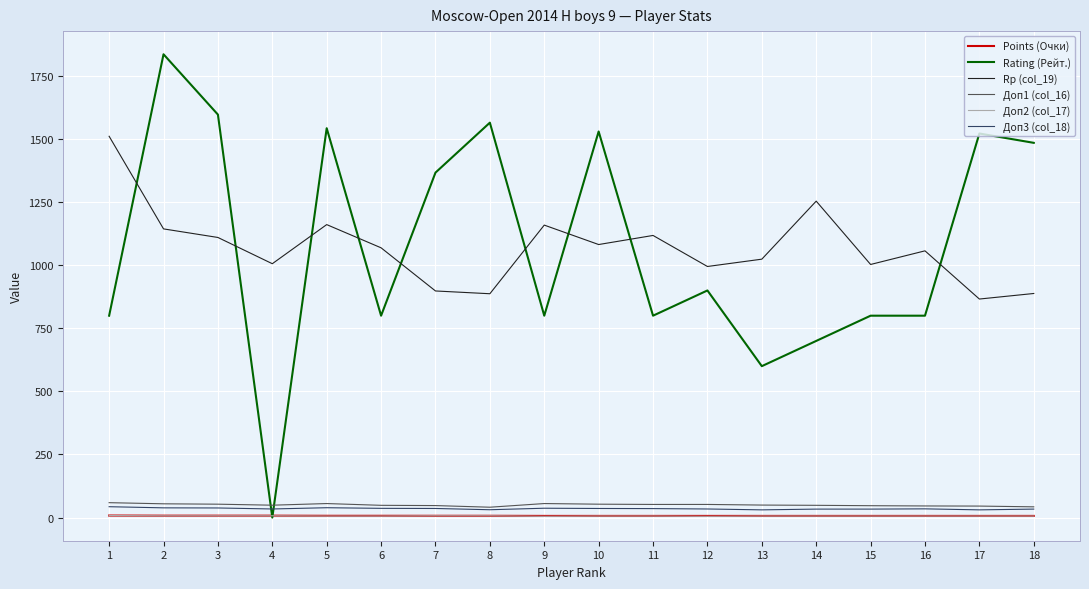

Is the value of Points (Очки) at 10 greater than the value of Rating (Рейт.) at 8?

No